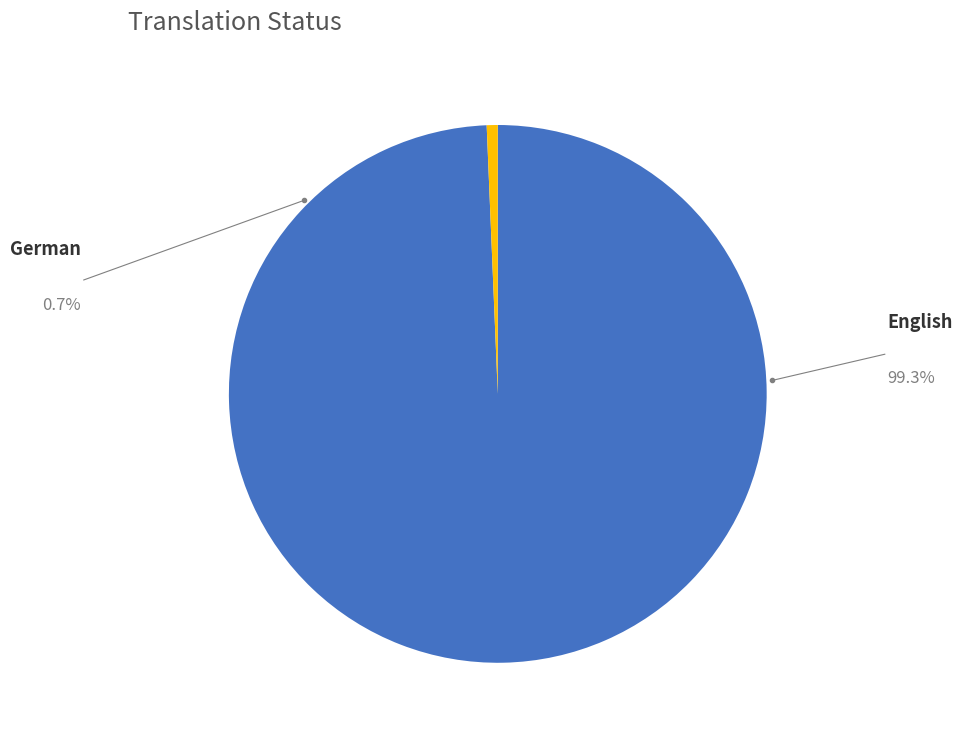

To the nearest percent, what is the difference between the largest and smallest slice percentages?

99%